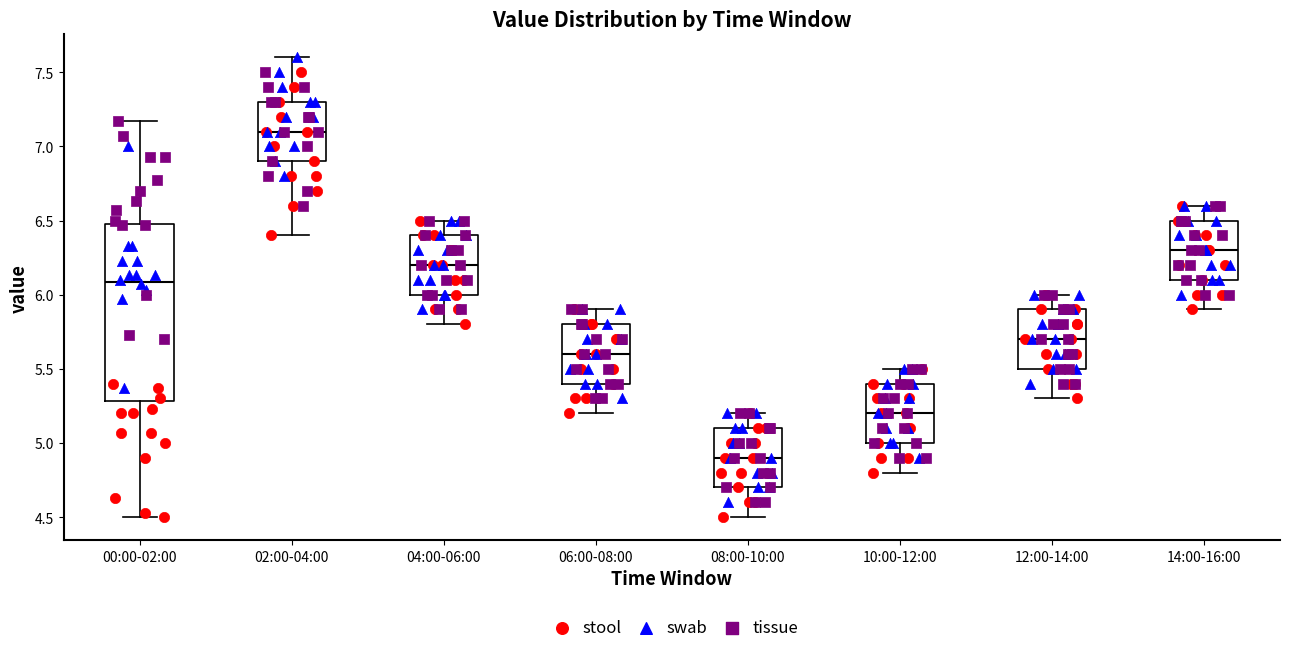

Where does the median line of the box for 02:00-04:00 sit on the y-axis? The values are not printed on the chart, so give them approximately, as read against the axis.

7.10